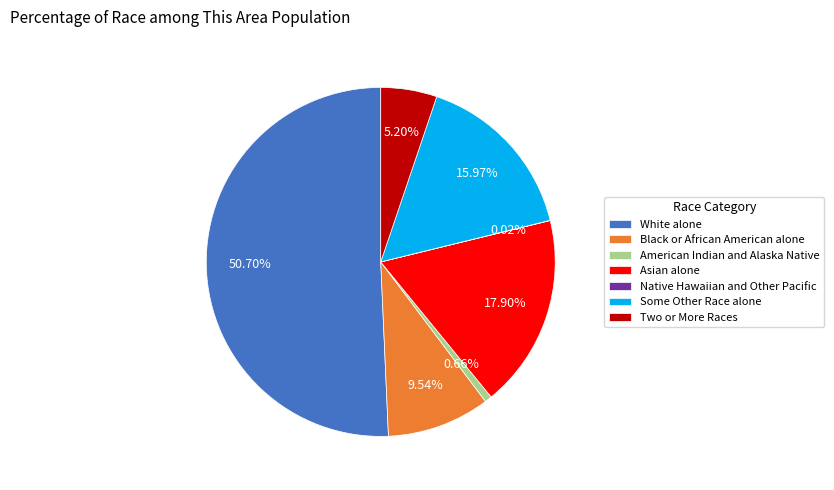

What is the ratio of the value at Some Other Race alone to the value at Two or More Races?

3.1